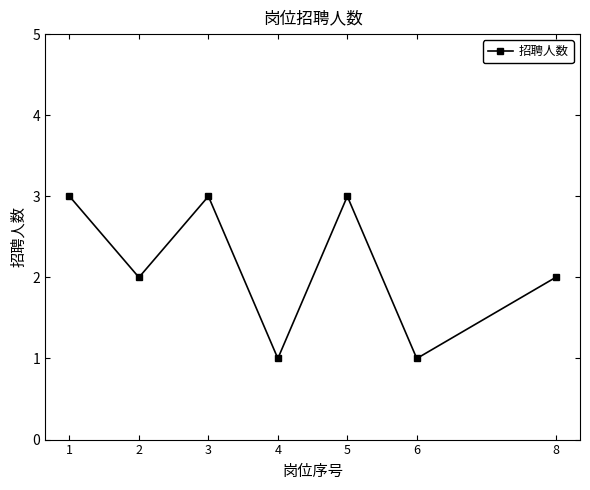

Count the number of data series in this chart.

1